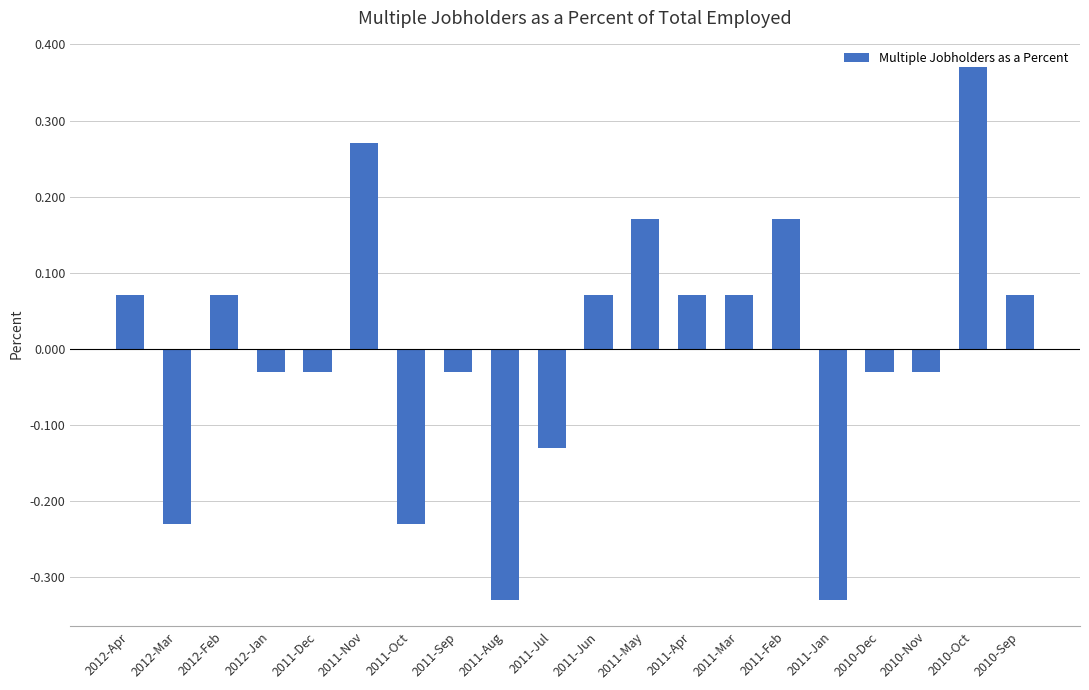

Does the chart contain stacked bars?

No